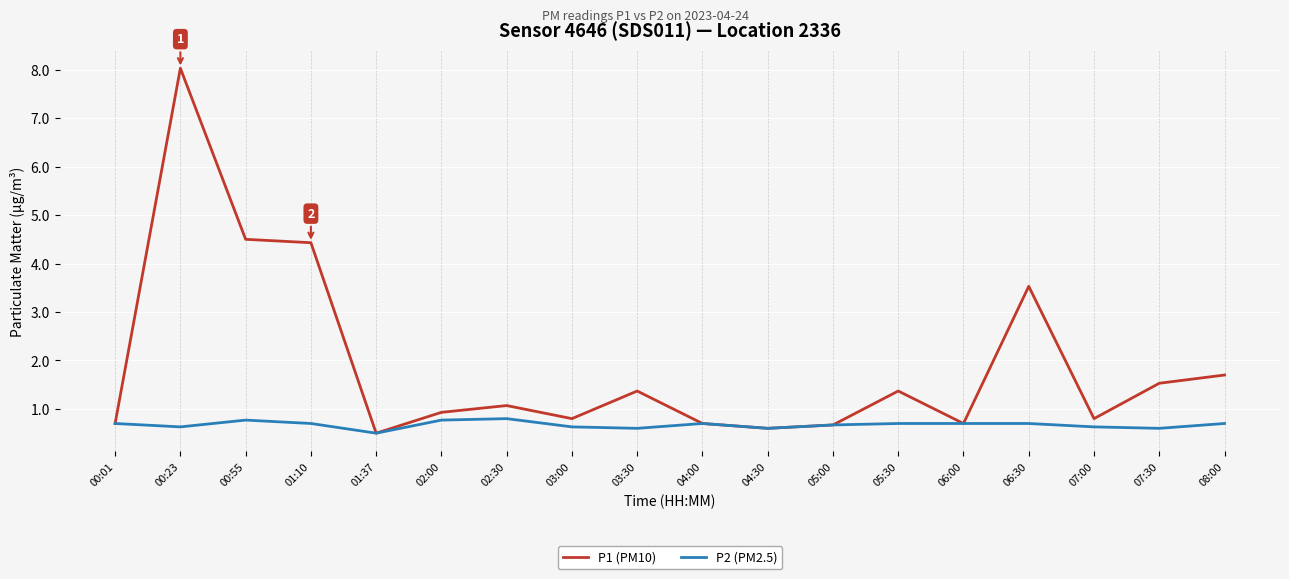

In P1 (PM10), how many points are lower than both neighbors (excluding endpoints)?

5